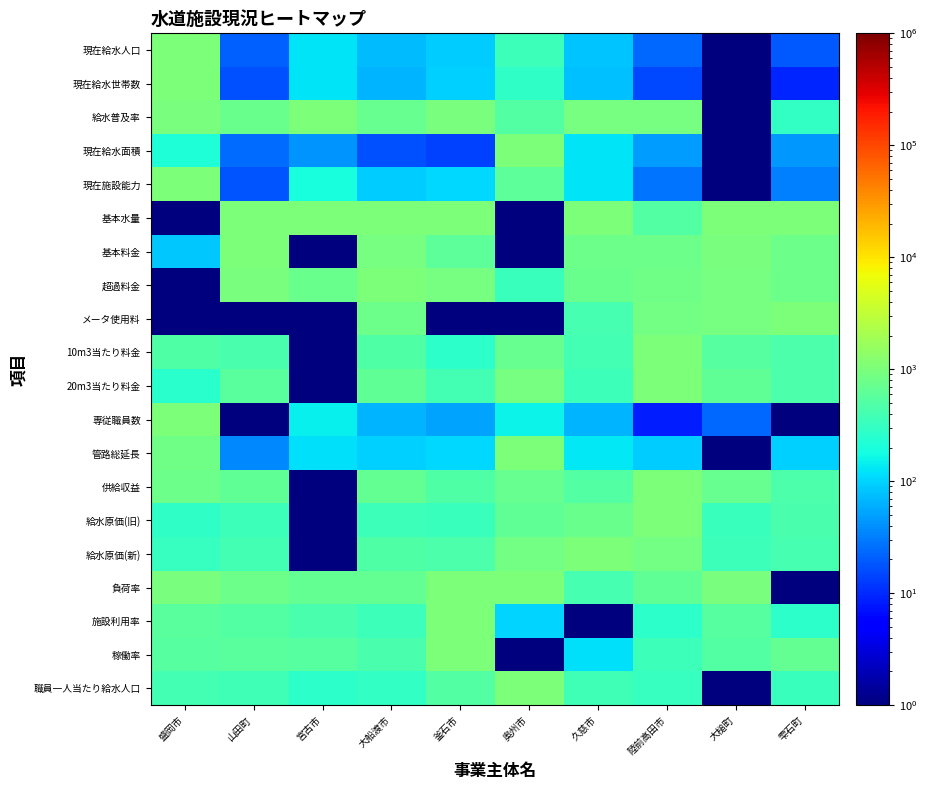

Between 大船渡市 and 雫石町, which is larger?

大船渡市